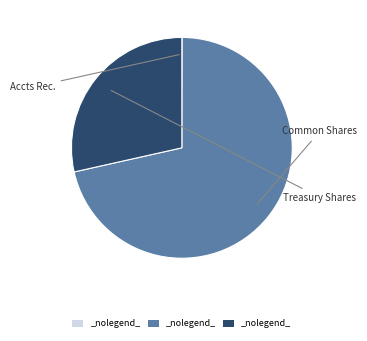

Is there any slice that represents more than half of the pie?

Yes